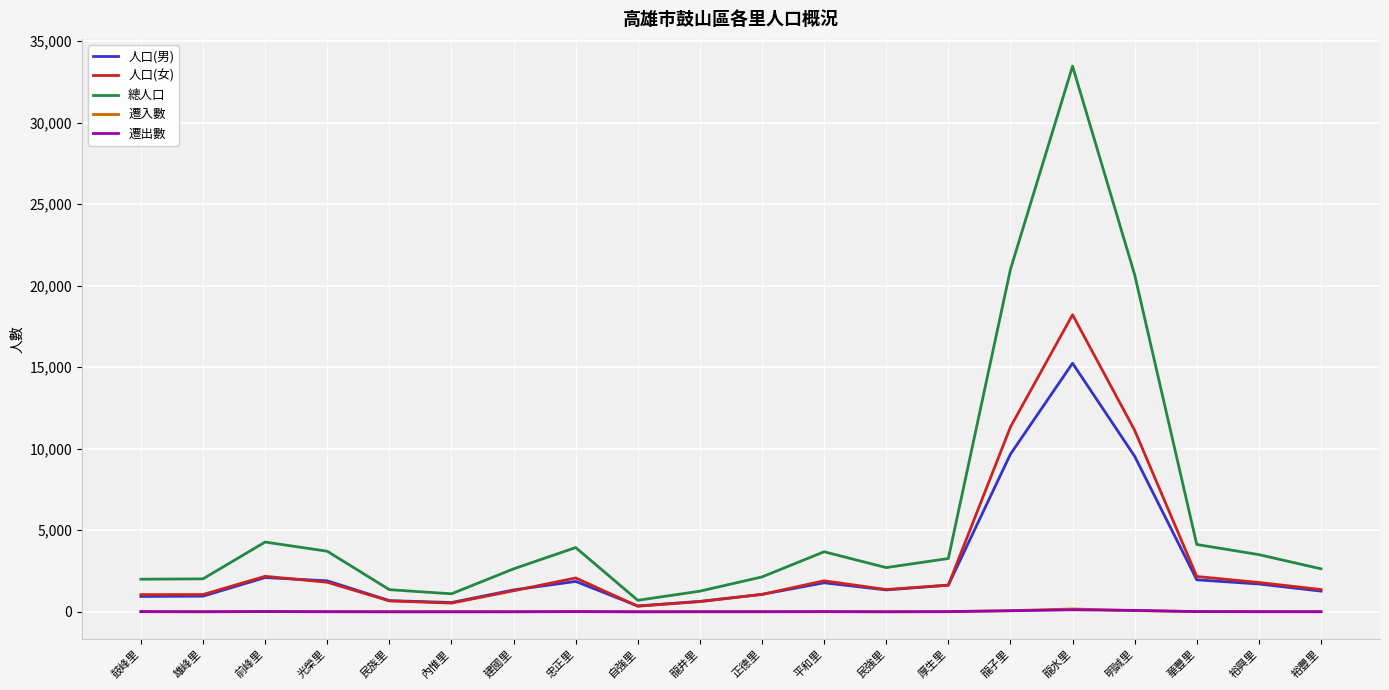

The 遷出數 series shows 88 at 明誠里. True or false?

True